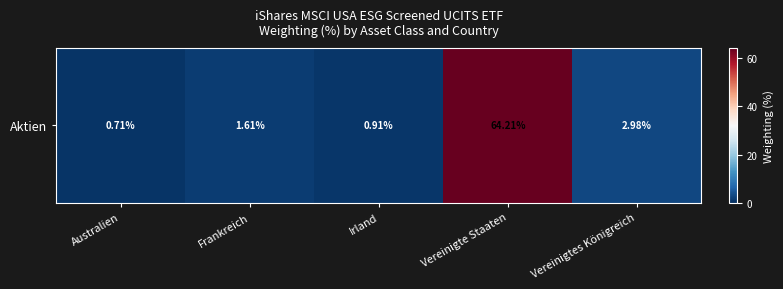

True or false: the data shows 3.0 at Vereinigtes Königreich.

True